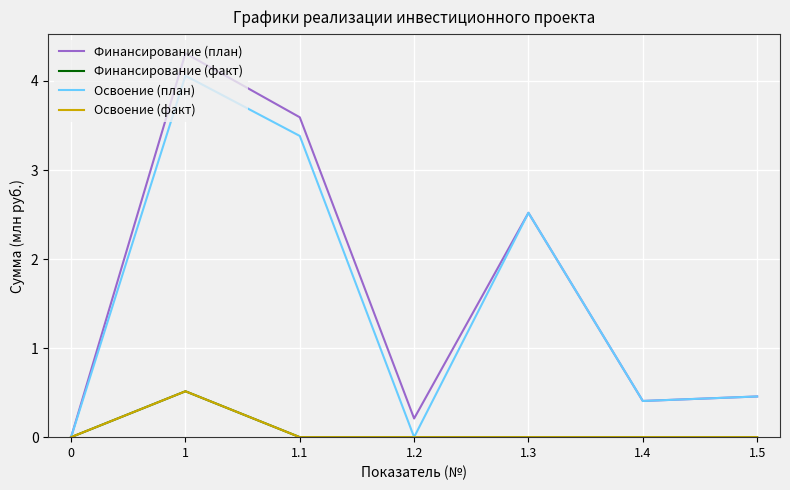

What is the value of the Освоение (факт) point at the 2nd from the left?

0.5